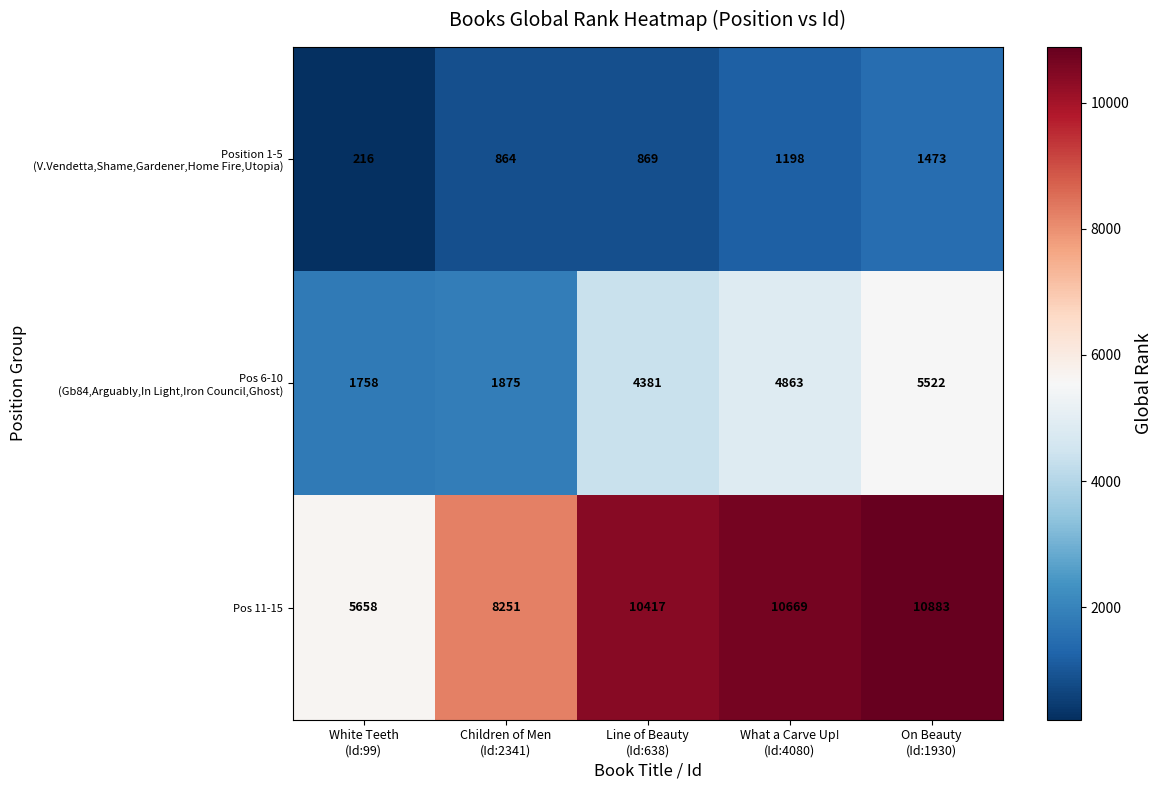

What is the minimum value for Pos 11-15?

5658